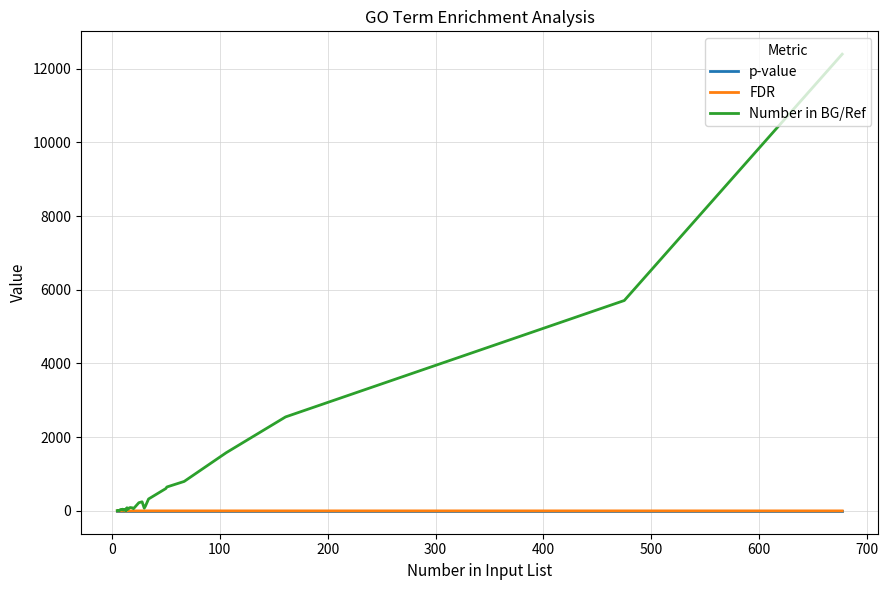

What is the maximum value shown in the chart?

12394.0